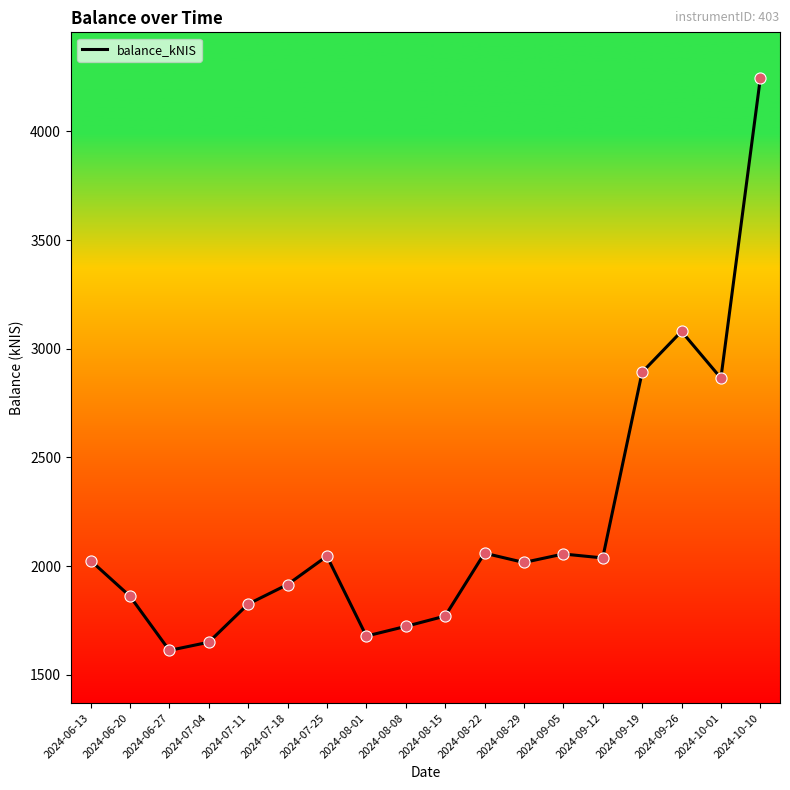

What is the ratio of the value at 2024-06-13 to the value at 2024-07-04?

1.2